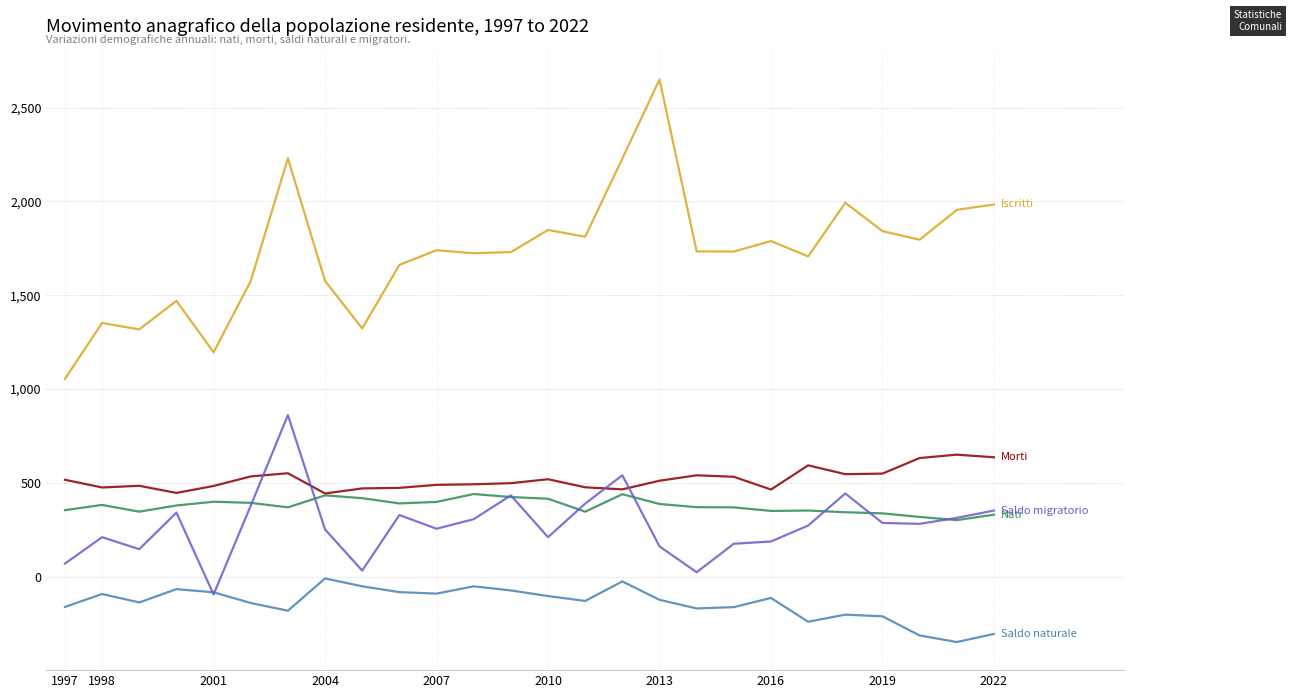

What is the greatest value displayed?

2650